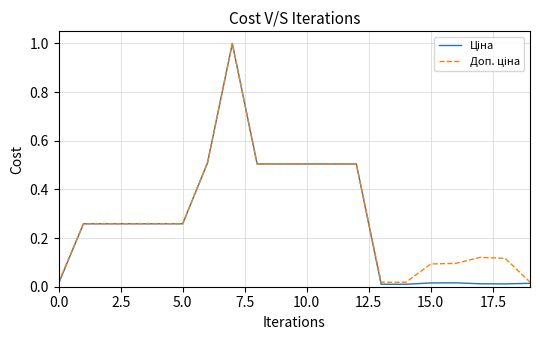

What is the maximum value shown in the chart?

1.0